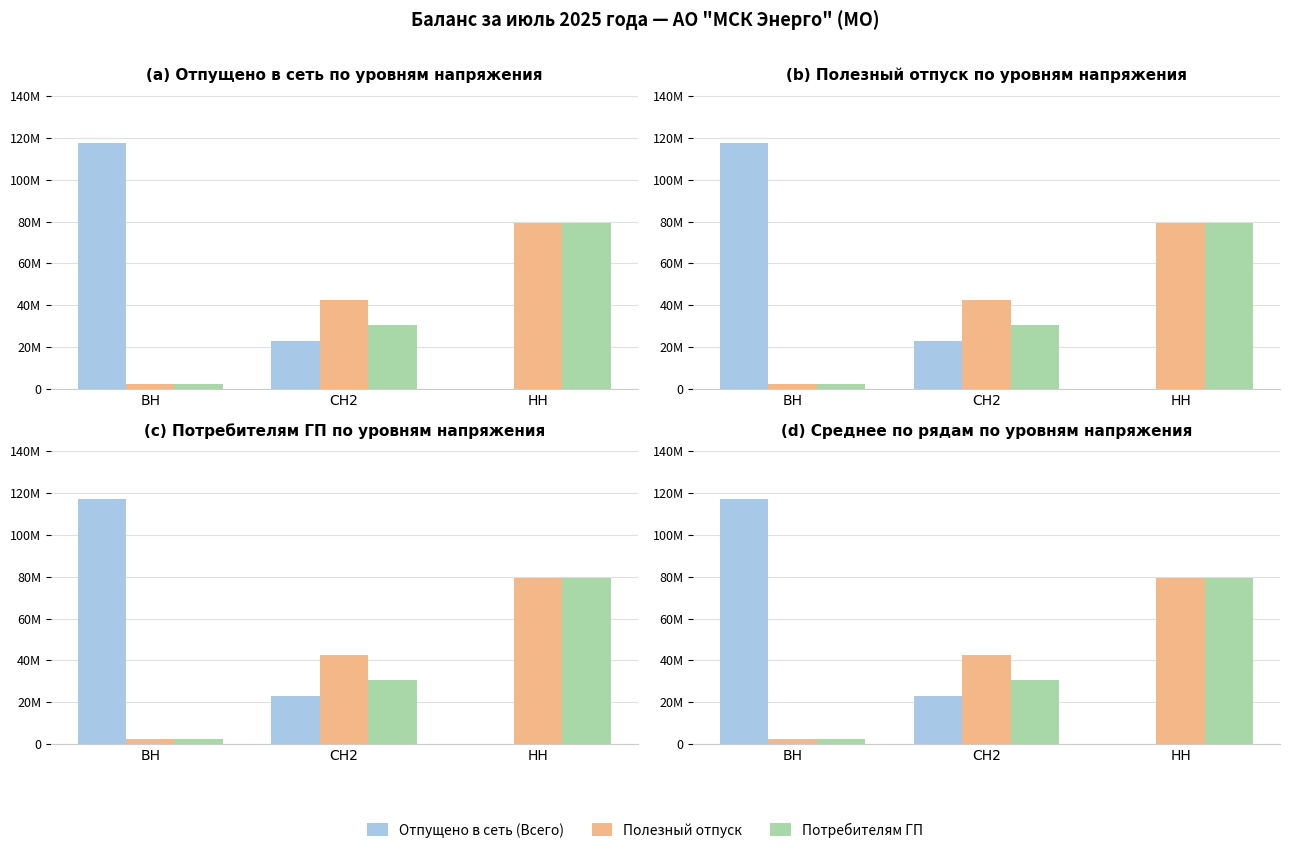

Which label corresponds to the smallest value in the chart?

НН